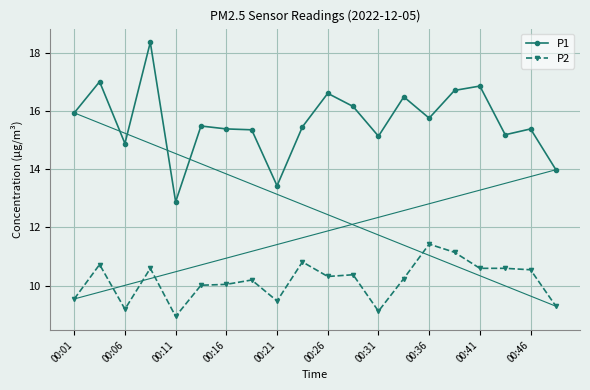

Is this an area chart (filled region under the line)?

No